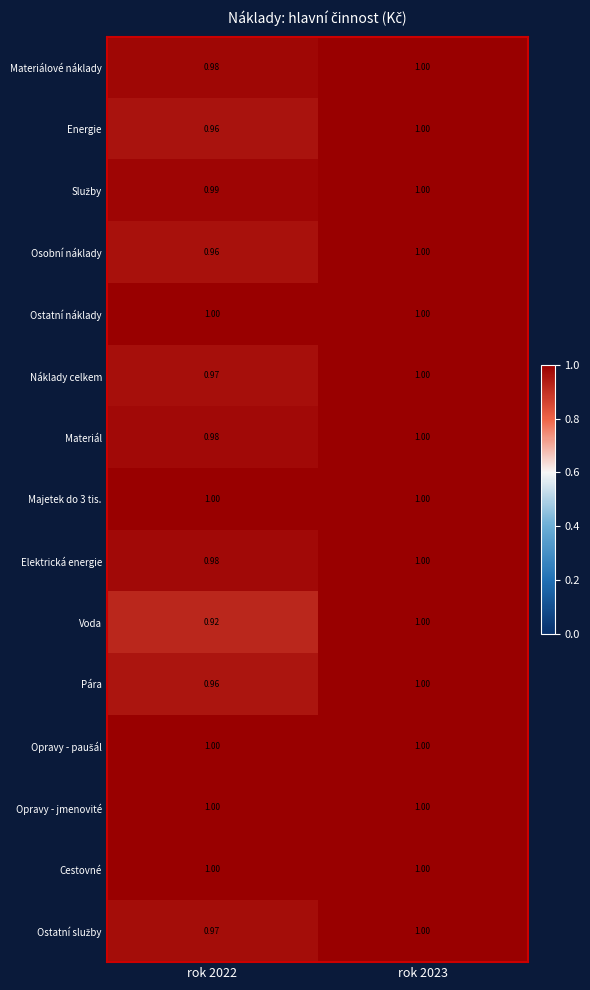

Which series changed the most between rok 2022 and rok 2023?

Voda